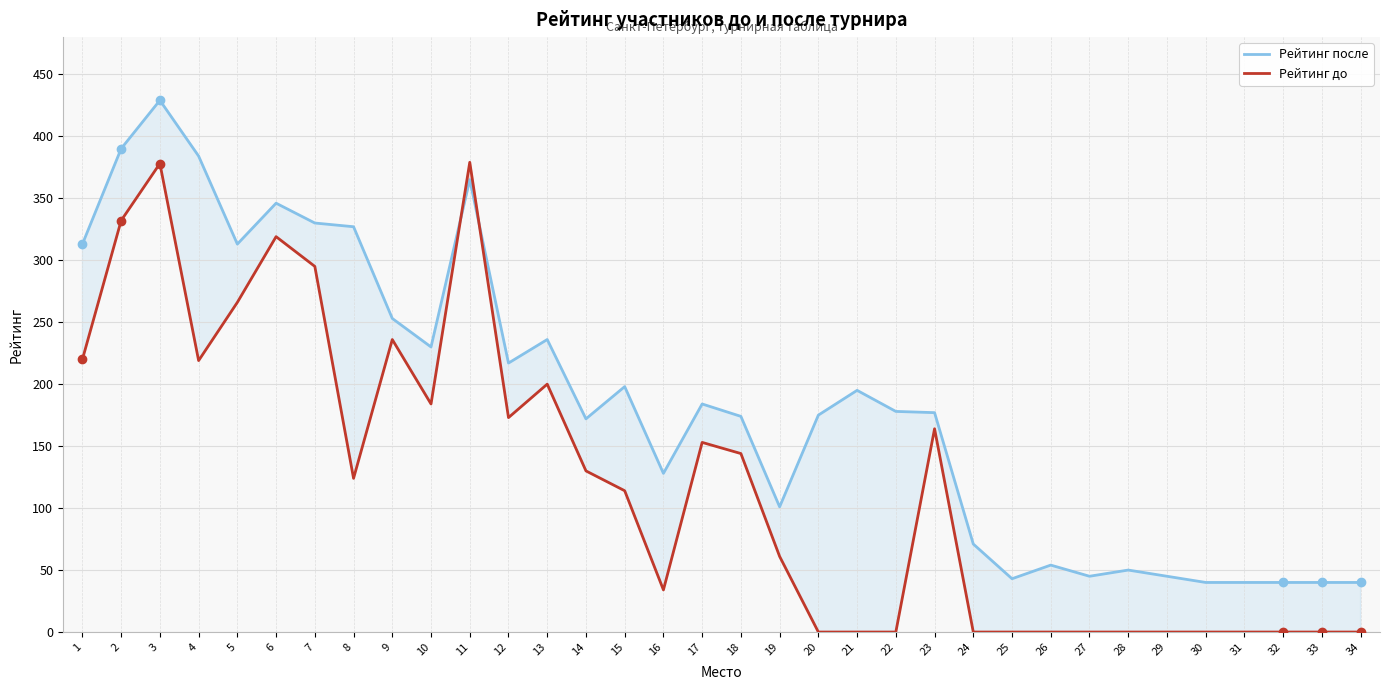

True or false: Рейтинг после has a value of 110 at 9.

False